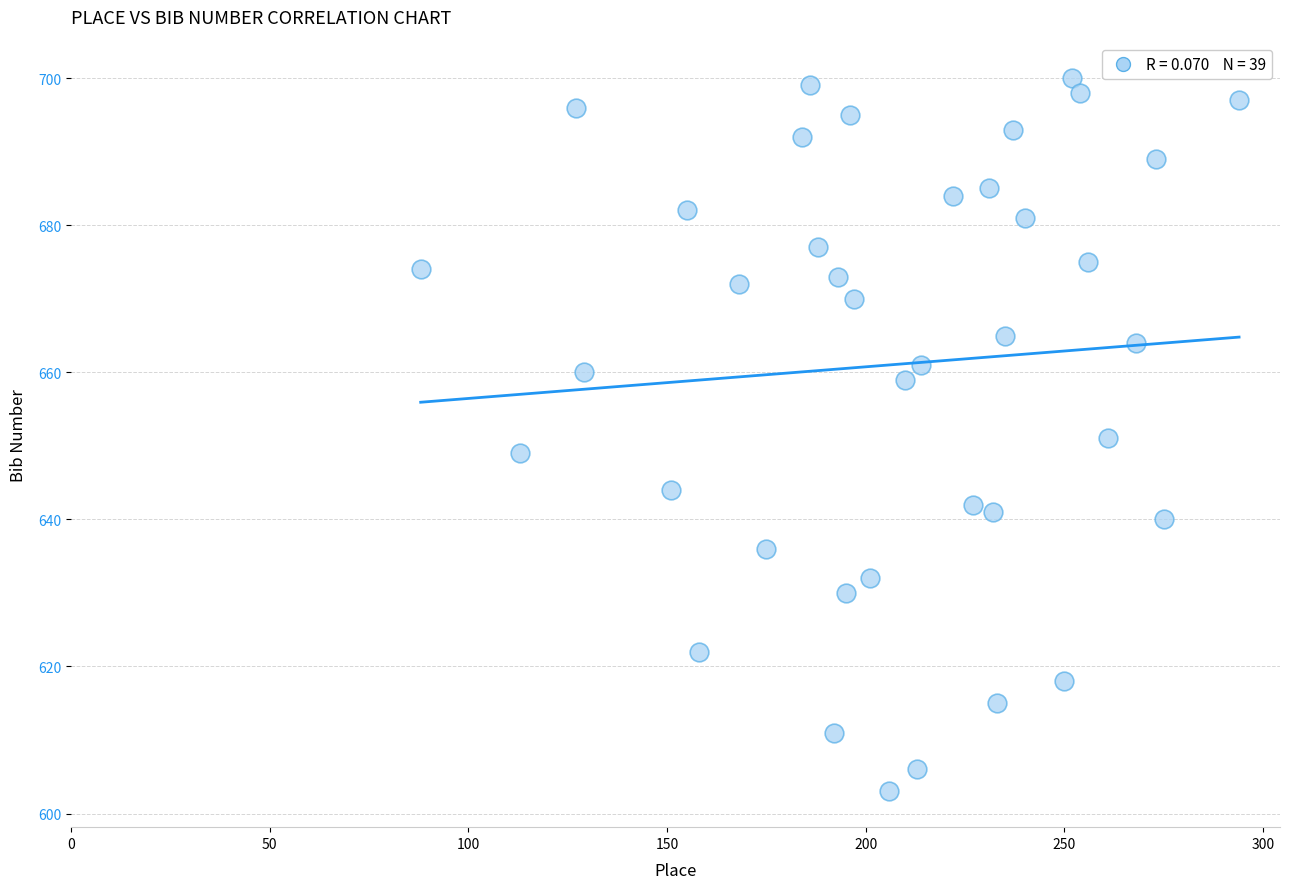

What is the range of X values (max minus min)?

206